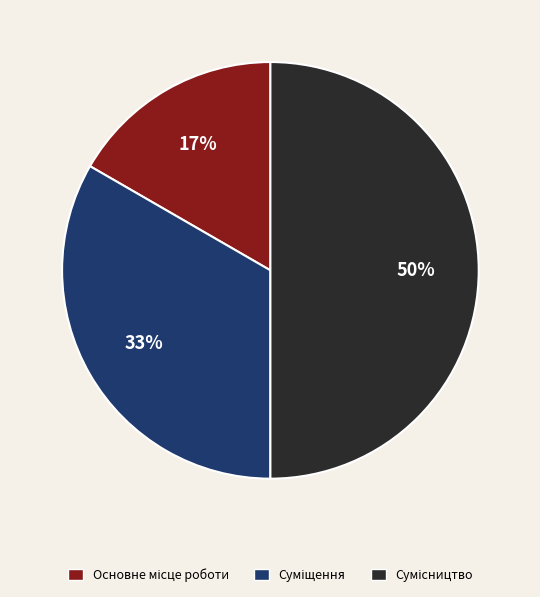

To the nearest percent, what is the average slice percentage?

33%